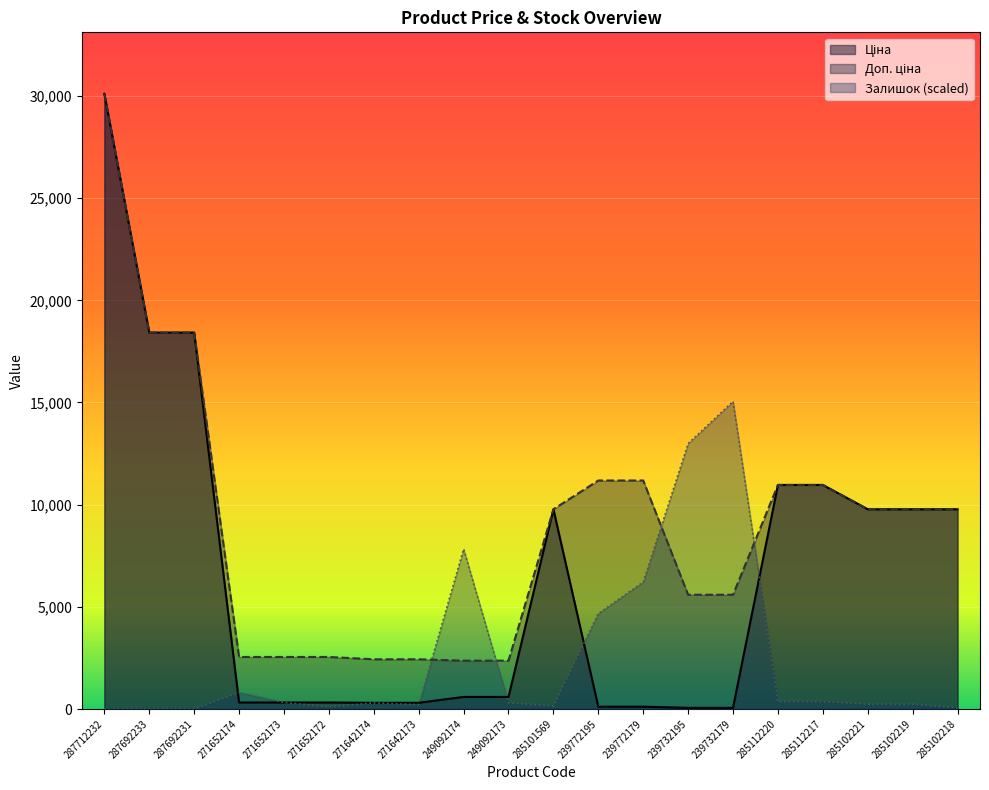

What is the difference between the Доп. ціна values at 287692231 and 285101569?

8645.4